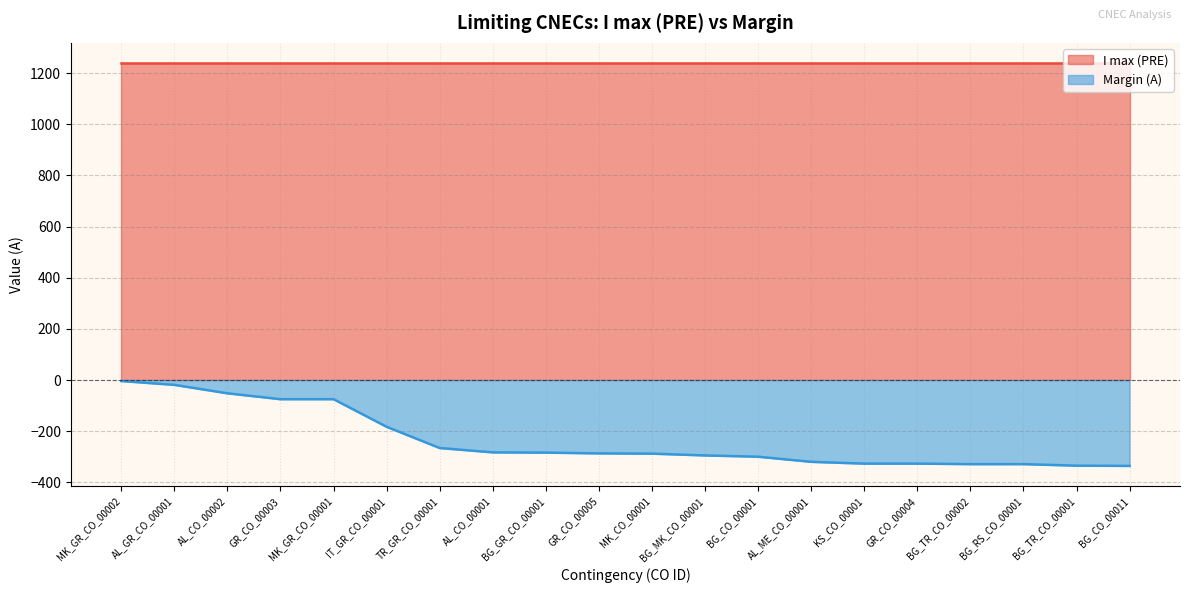

What is the difference between the values at BG_TR_CO_00002 and BG_CO_00001?

29